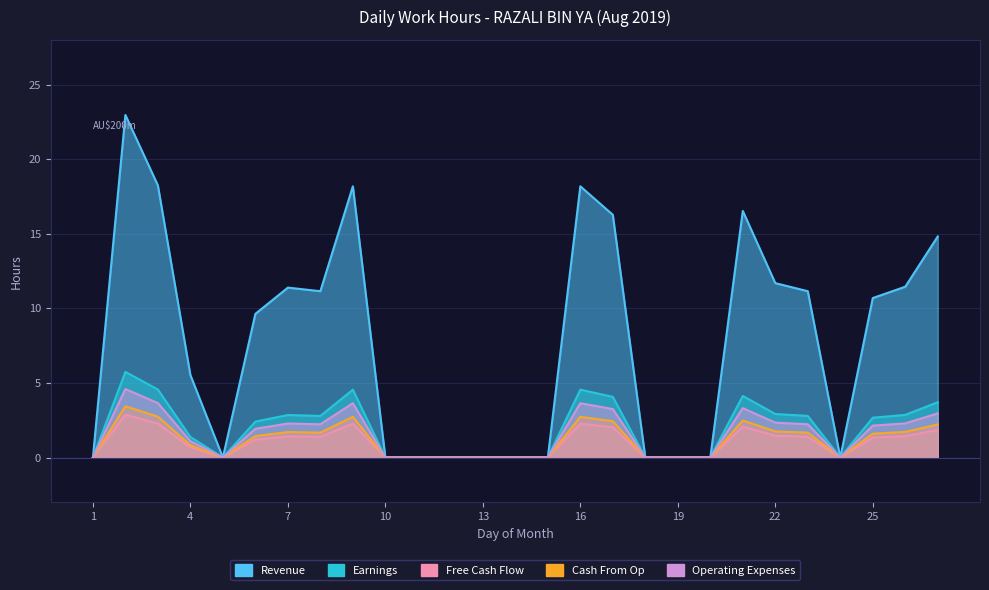

What is the maximum value shown in the chart?

23.0